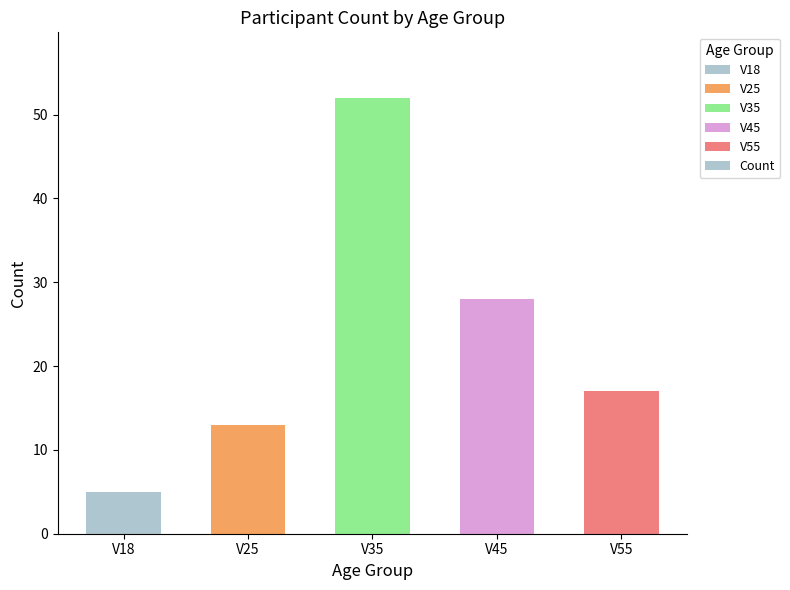

What is the value of the 3rd bar from the left?

52